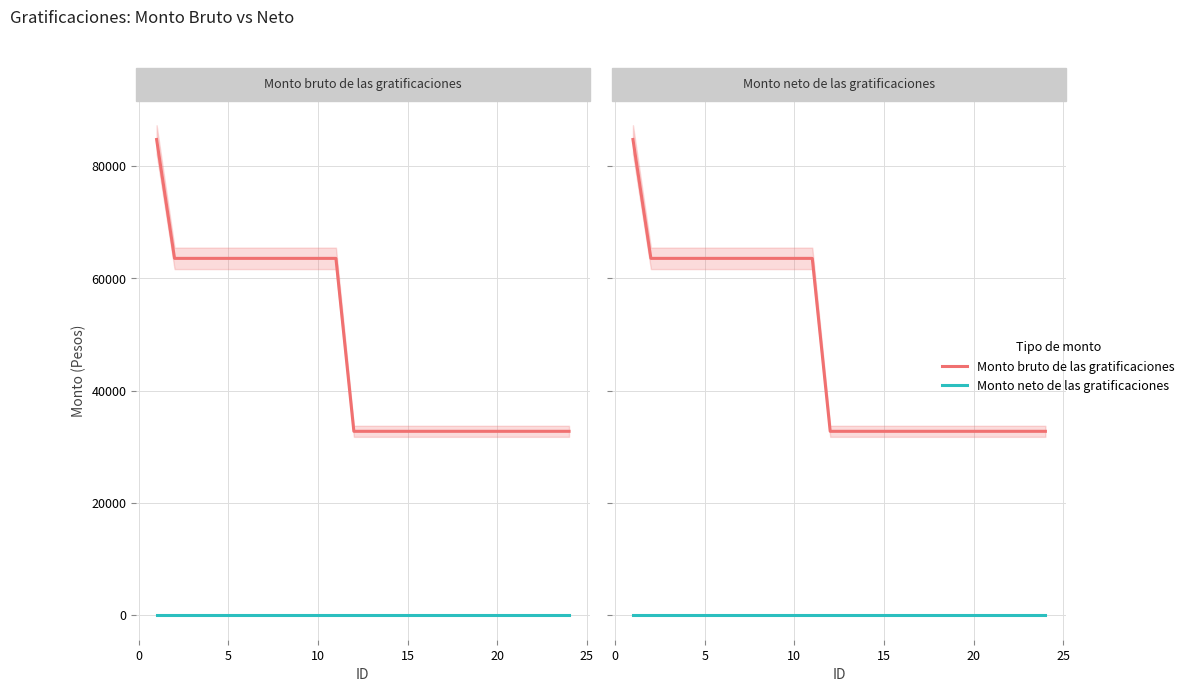

What is the value of the Monto bruto de las gratificaciones point at the 10th from the left?

63570